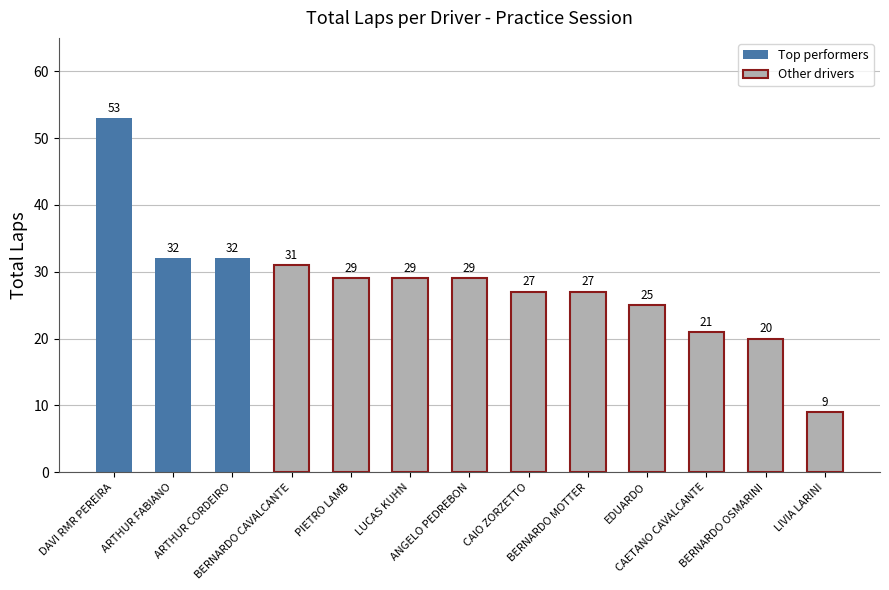

What is the change in value from ANGELO PEDREBON to BERNARDO MOTTER?

-2